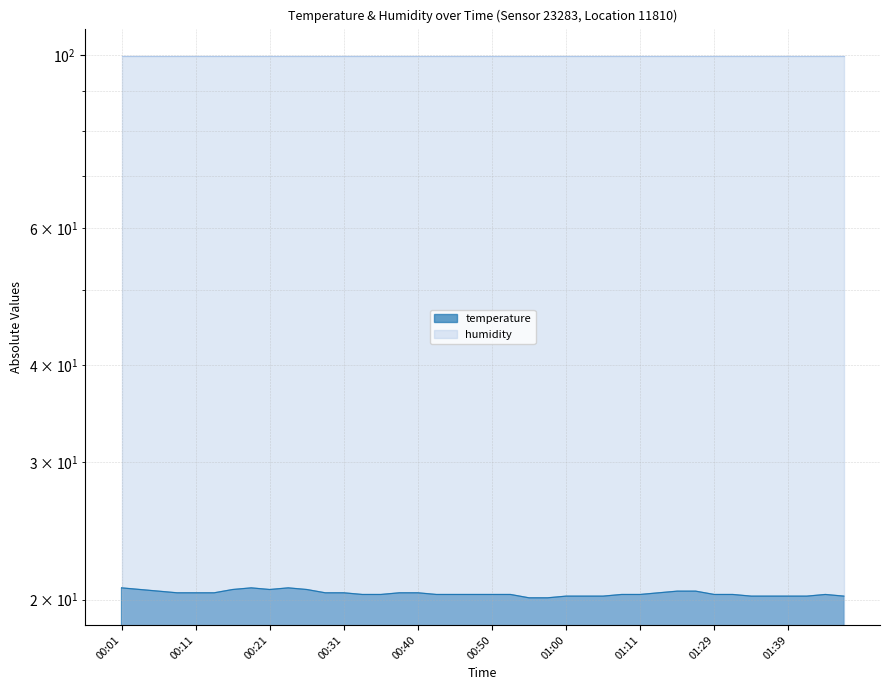

What is the sum of all values?

814.6